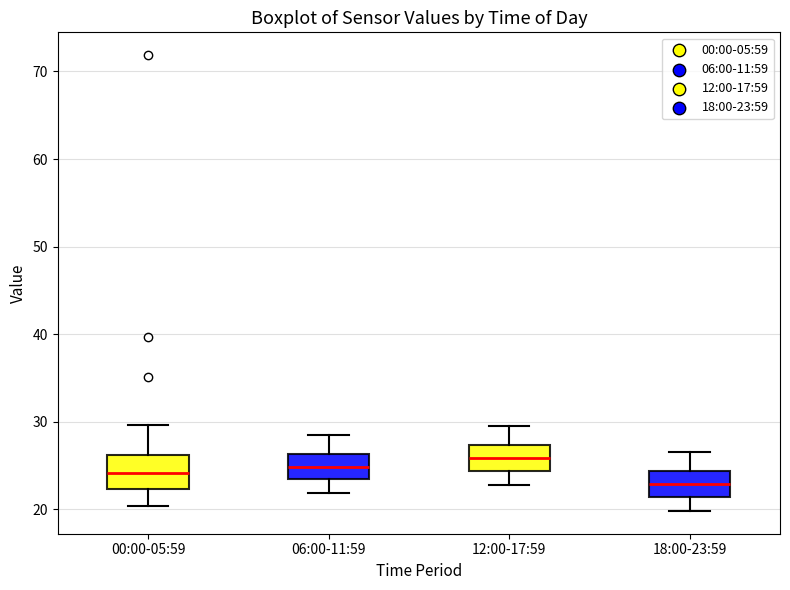

Reading left to right, read every box against the y-axis: the position of its median line, the range the box covers, and the ends of its whiskers. The values are not printed on the chart, so give them approximately, as read against the axis.

00:00-05:59: median 24, box 22 to 26, whiskers 20 to 30
06:00-11:59: median 25, box 23 to 26, whiskers 22 to 29
12:00-17:59: median 26, box 24 to 27, whiskers 23 to 30
18:00-23:59: median 23, box 21 to 24, whiskers 20 to 27